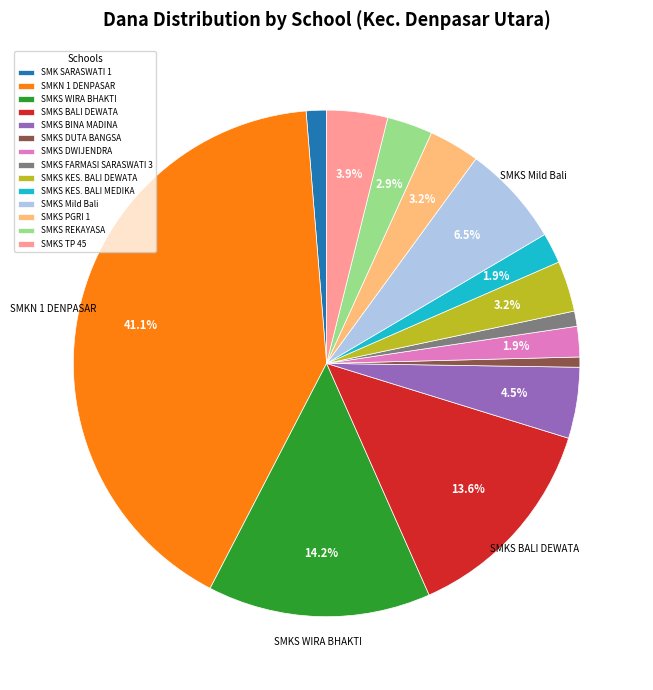

How many segments does this pie chart have?

14